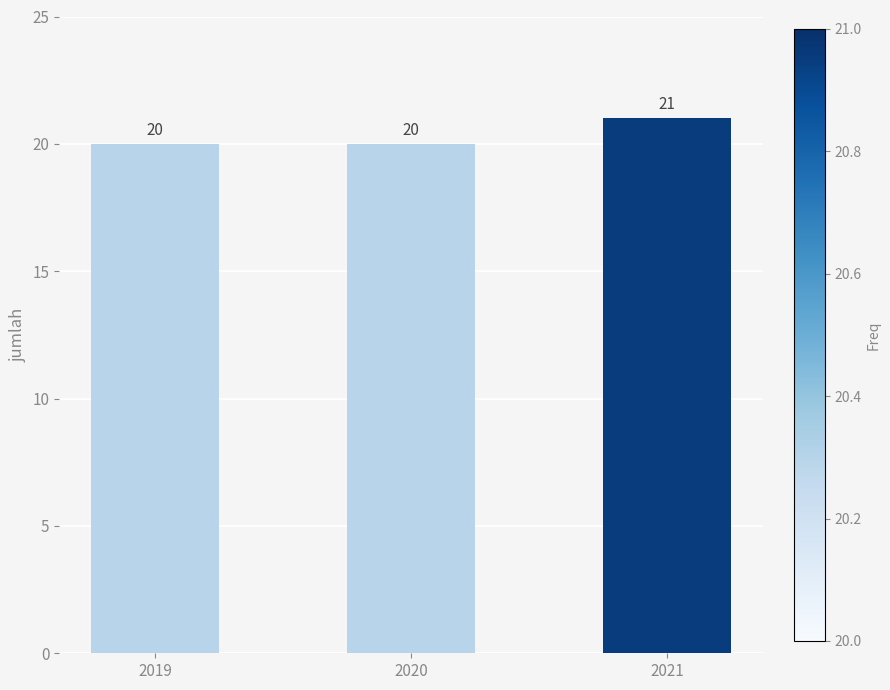

What is the maximum value shown in the chart?

21